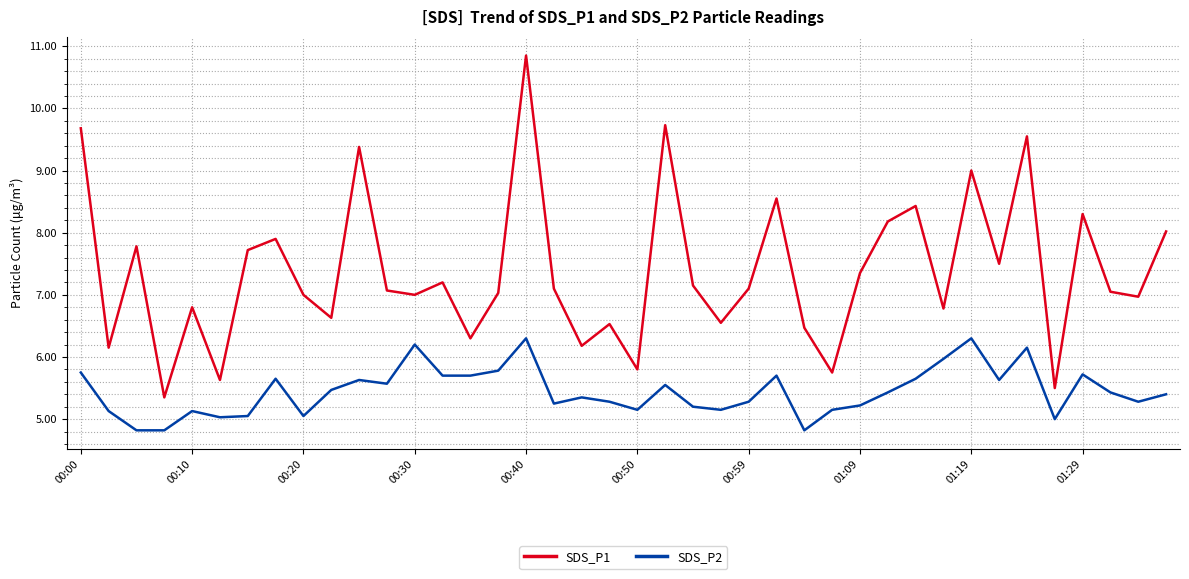

List the series in order of their overall mean, lowest first.

SDS_P2, SDS_P1